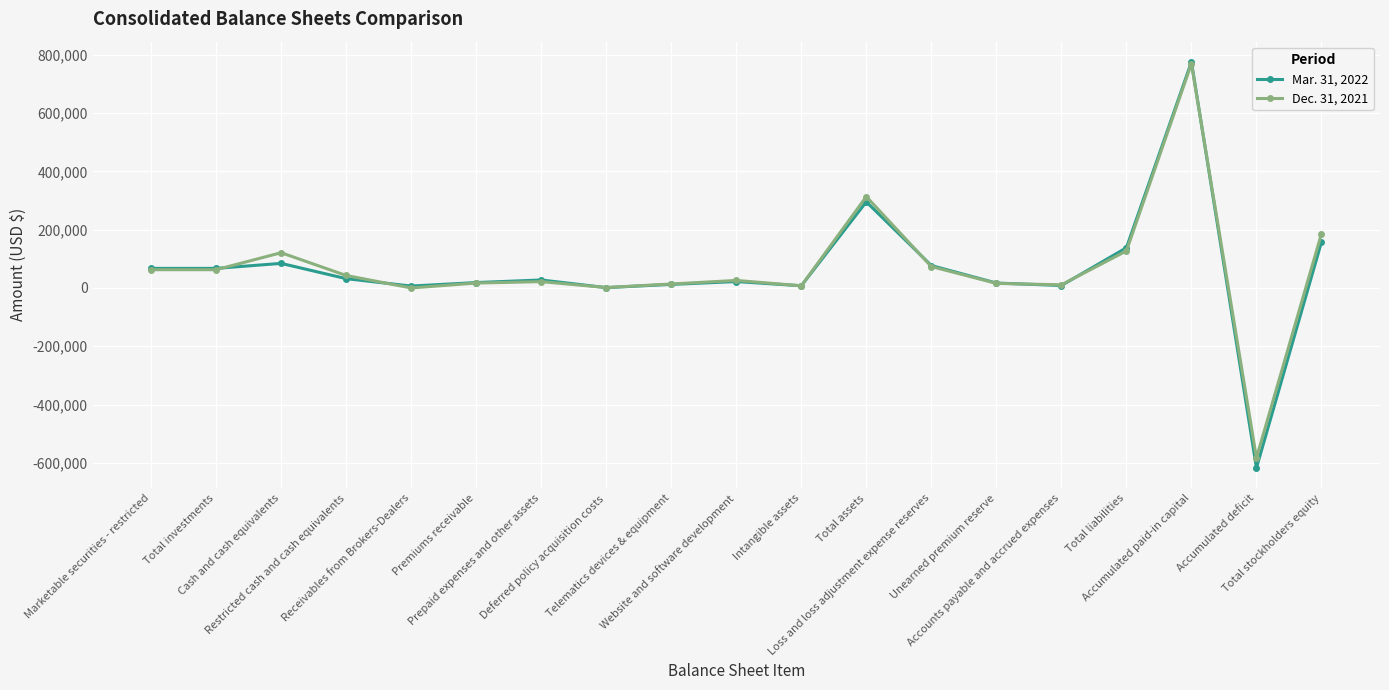

Which series has the largest range (max minus min)?

Mar. 31, 2022